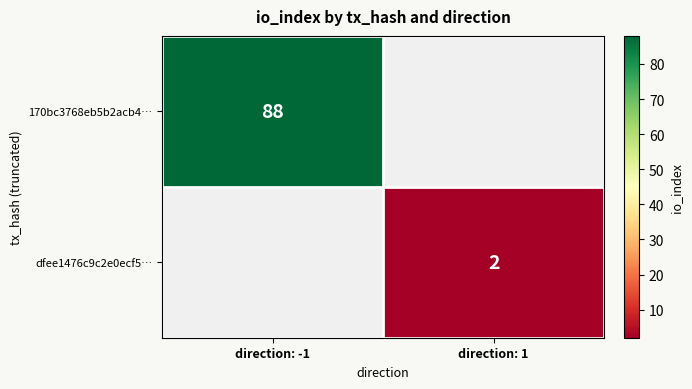

Which category has the highest value across all series?

direction: -1